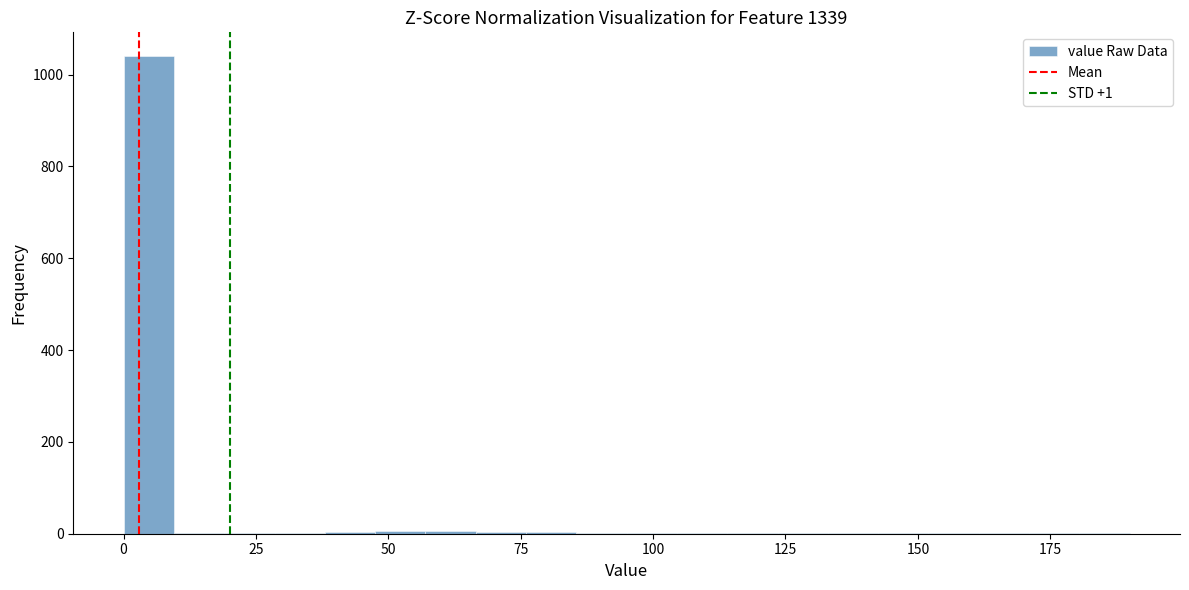

Around what value on the x-axis is the tallest bar? Give the approximate position of its centre, as read against the axis.

5